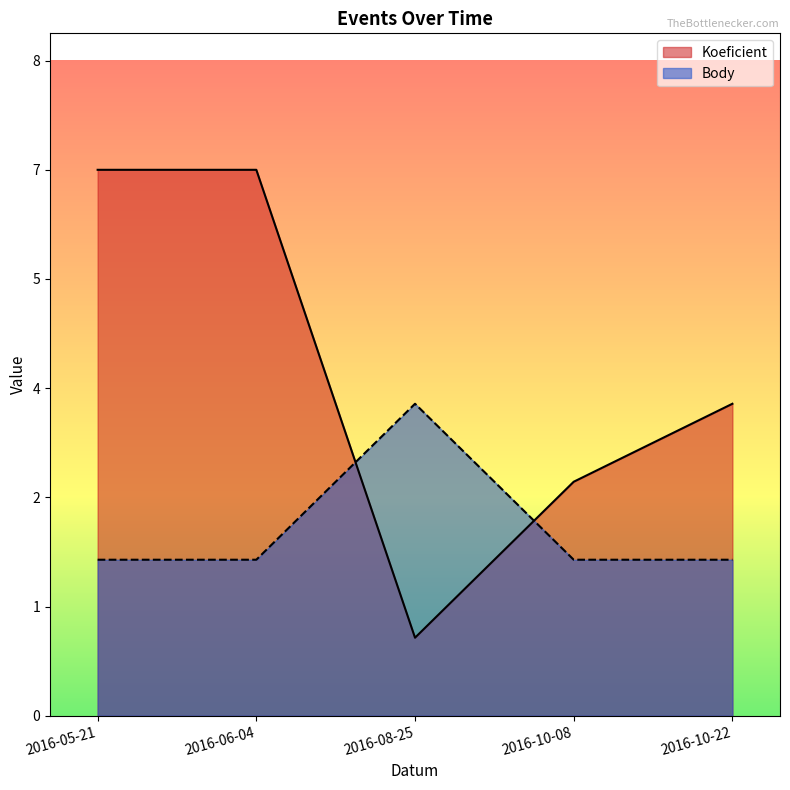

What is the label of the 2nd point from the left?

2016-06-04